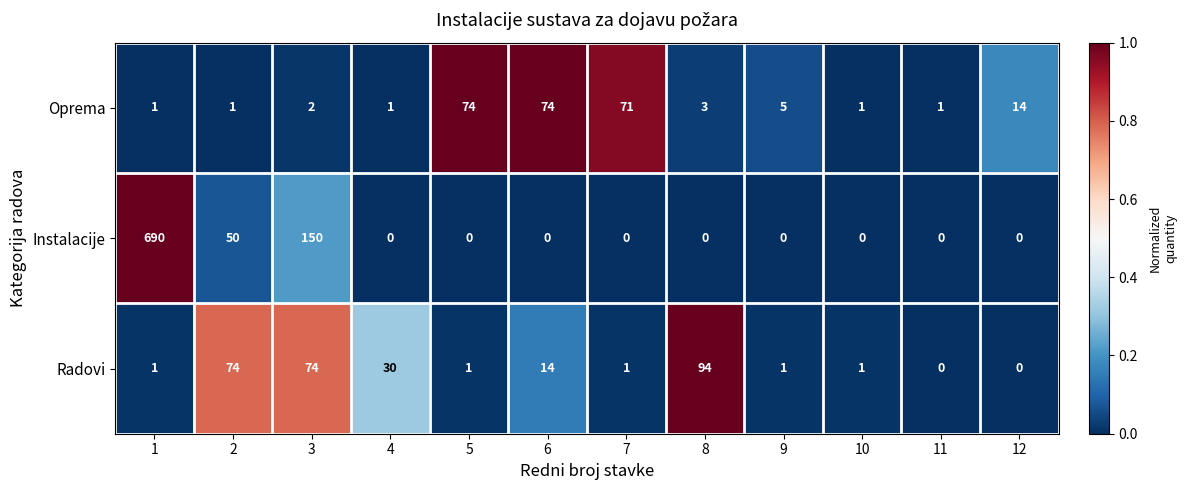

At which category is the sum across all series the highest?

1